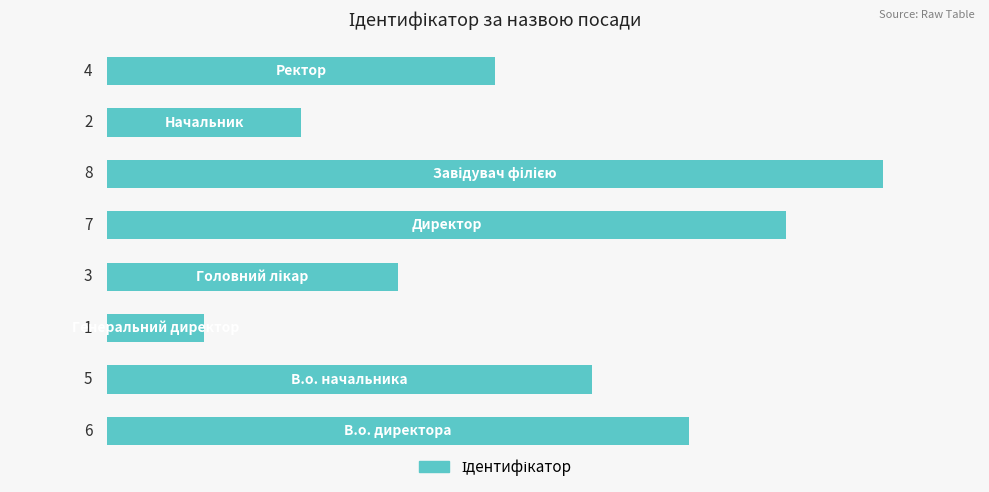

What is the difference between the maximum and minimum values?

7